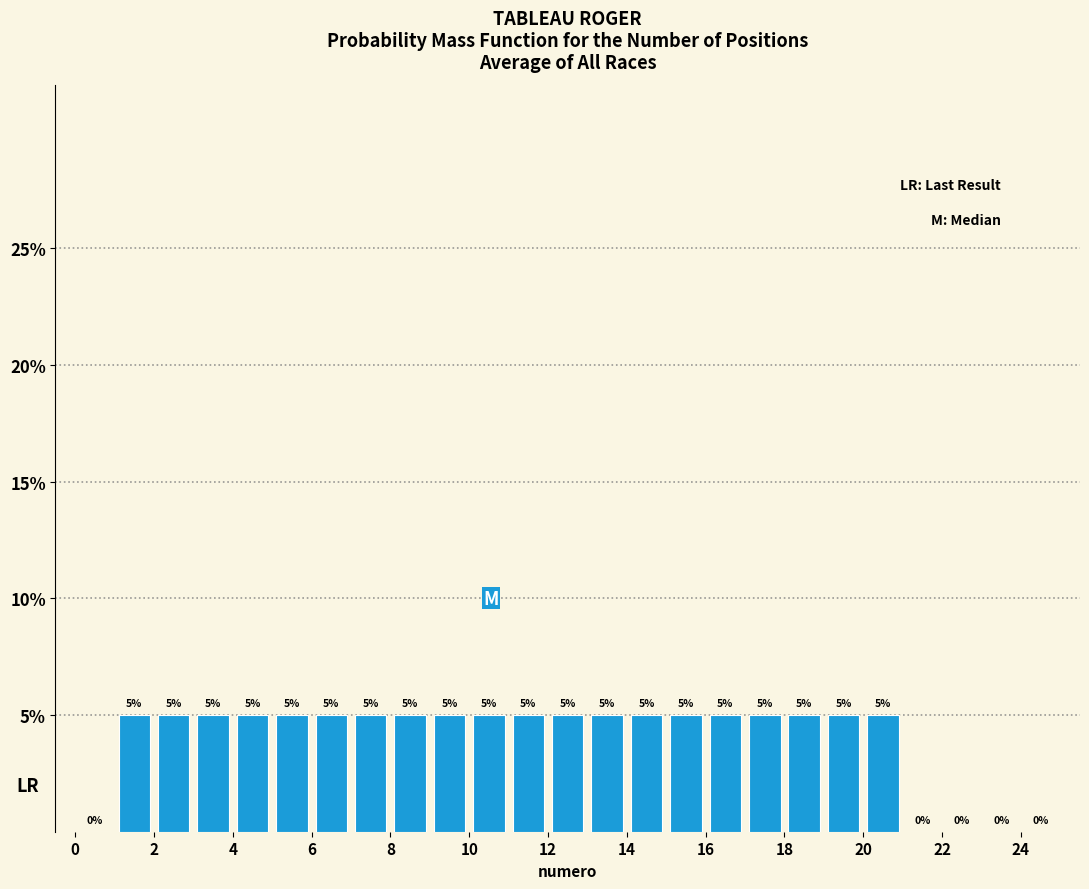

Reading left to right, list every bar in this chart as the range it spans on the x-axis followed by its height.

0 to 1: 0
1 to 2: 5
2 to 3: 5
3 to 4: 5
4 to 5: 5
5 to 6: 5
6 to 7: 5
7 to 8: 5
8 to 9: 5
9 to 10: 5
10 to 11: 5
11 to 12: 5
12 to 13: 5
13 to 14: 5
14 to 15: 5
15 to 16: 5
16 to 17: 5
17 to 18: 5
18 to 19: 5
19 to 20: 5
20 to 21: 5
21 to 22: 0
22 to 23: 0
23 to 24: 0
24 to 25: 0